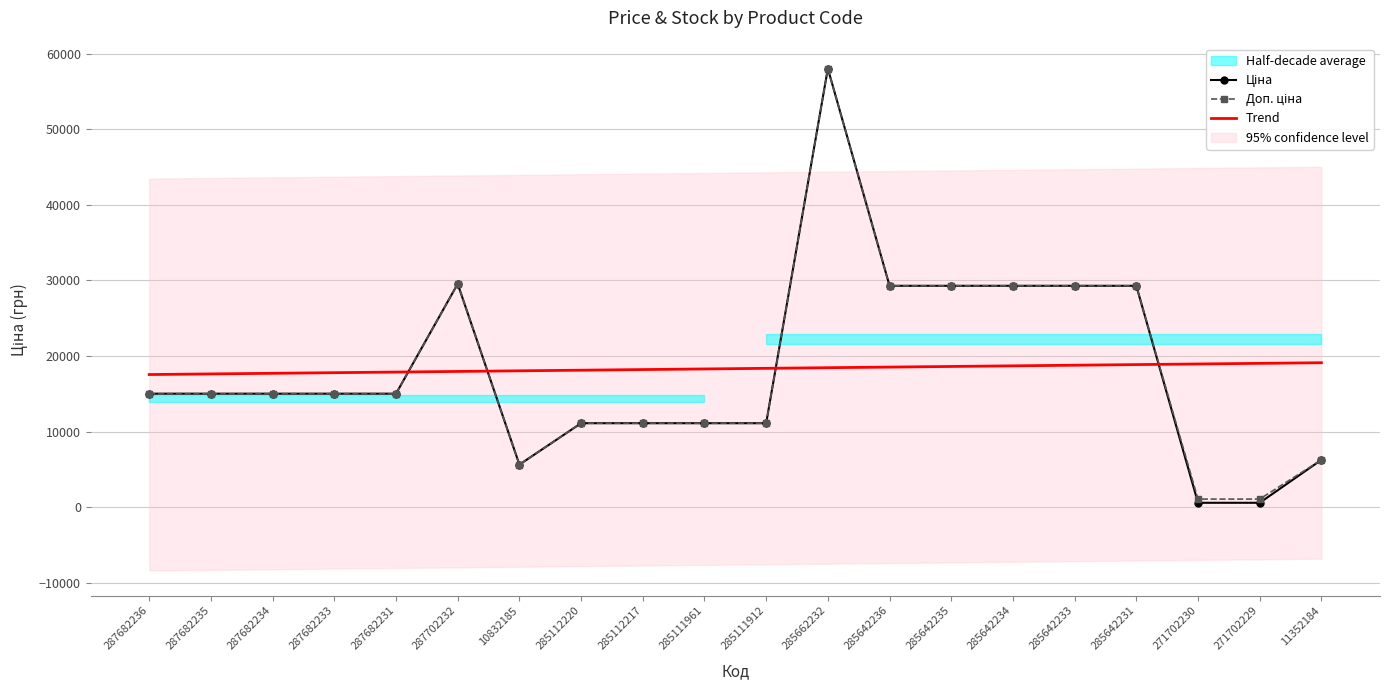

Where is Trend nearest to the value 18334?

285111961